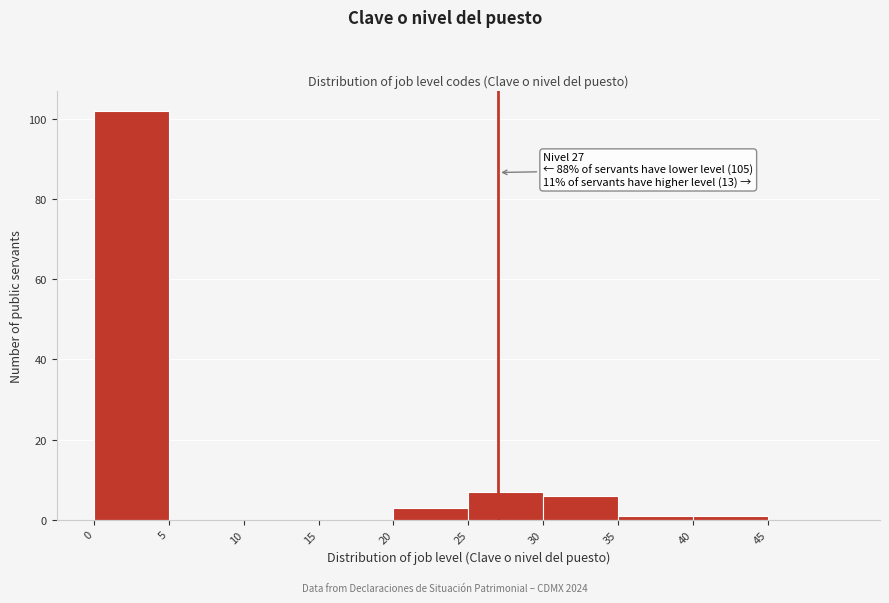

Which range on the x-axis has the tallest bar?

0 to 5